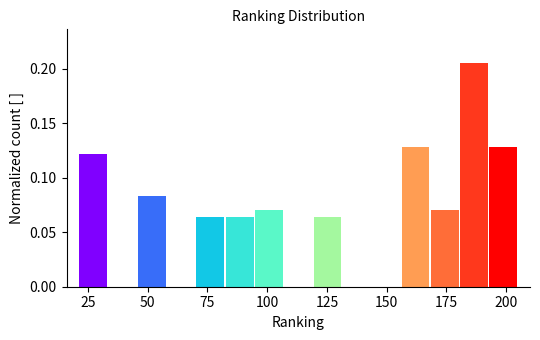

Around what value on the x-axis is the tallest bar? Give the approximate position of its centre, as read against the axis.

185